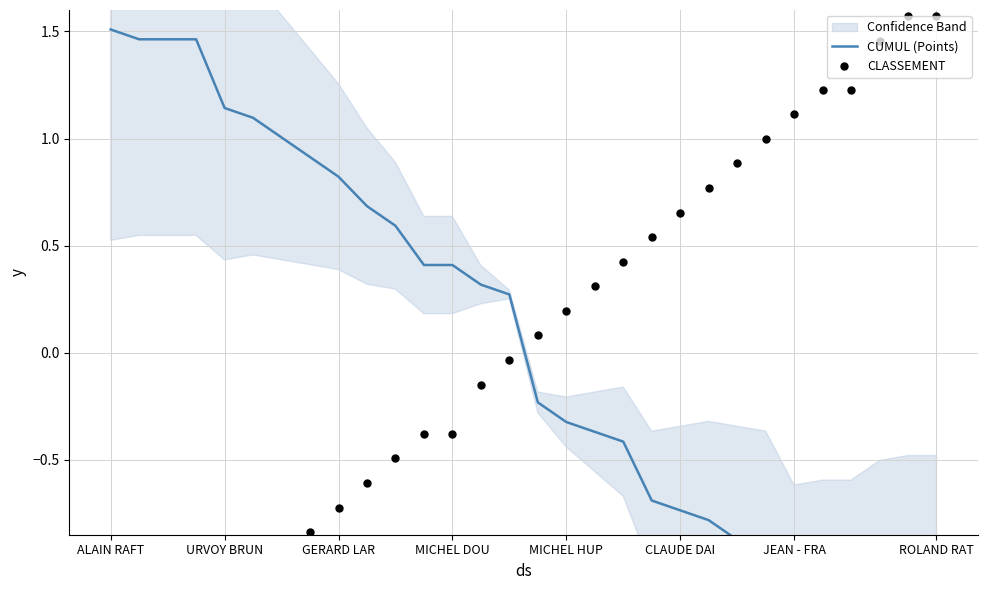

Which series has the largest total across all categories?

CLASSEMENT